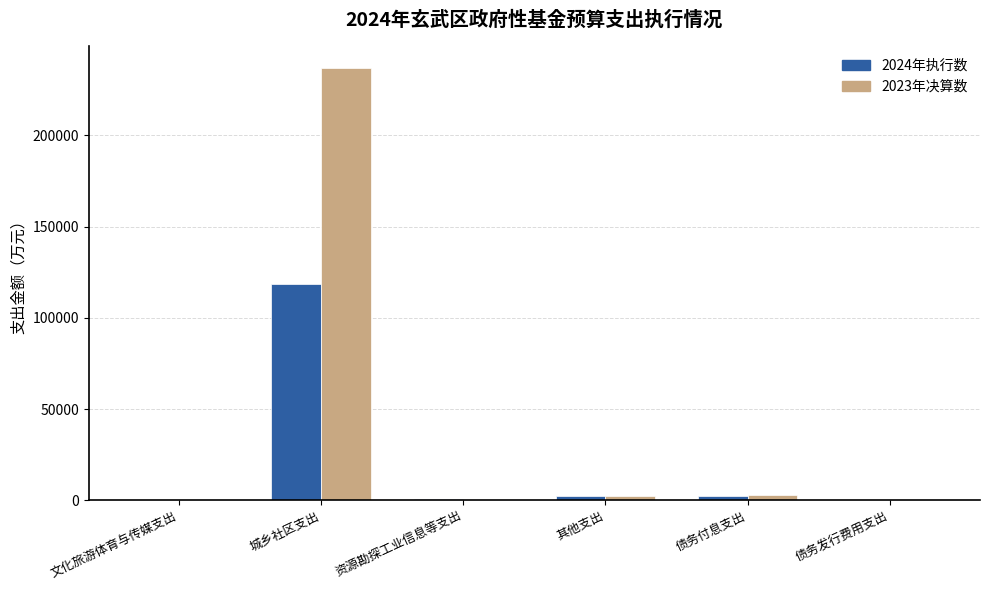

Is it true that 2024年执行数 equals 44 at 债务发行费用支出?

True